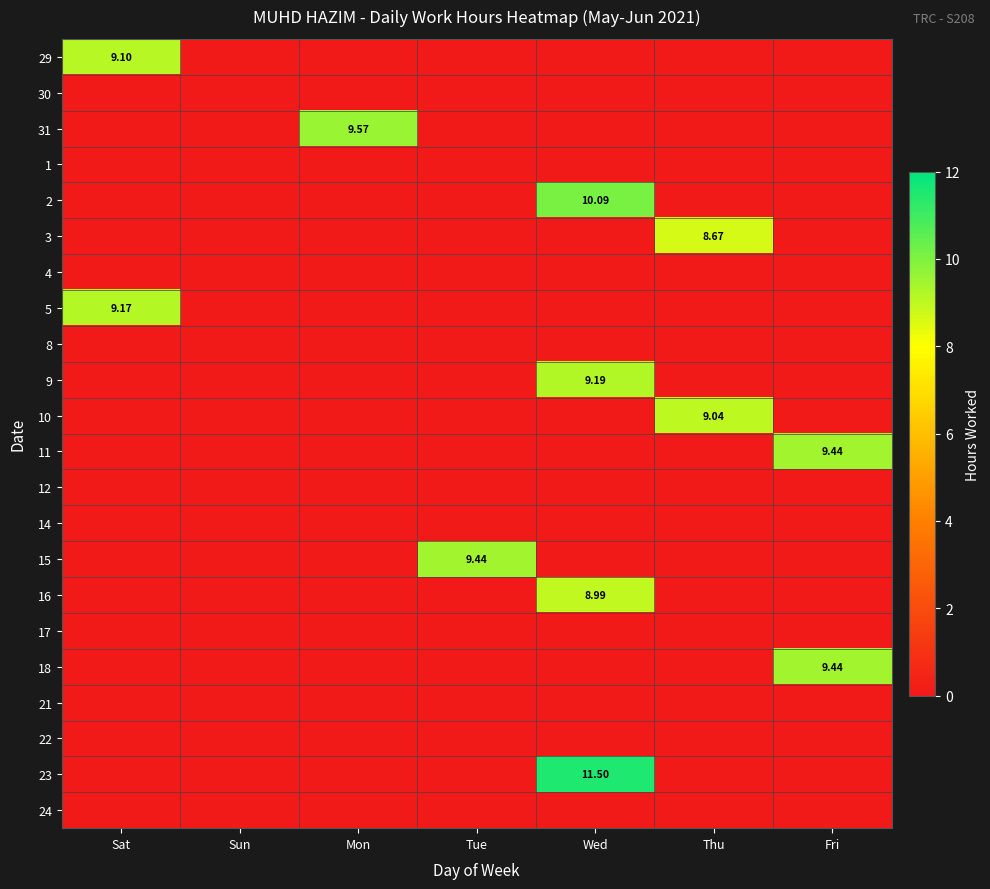

Which label corresponds to the largest value in the chart?

Wed